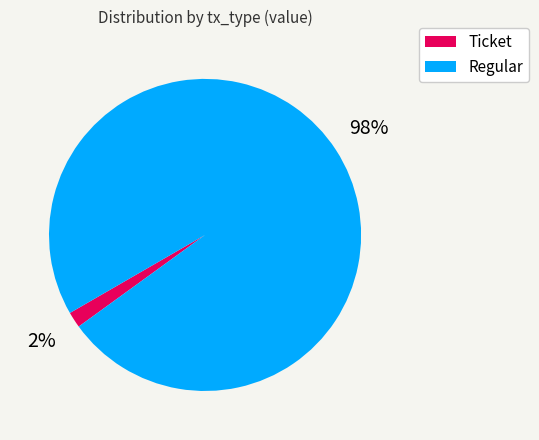

Which slice represents more than half of the pie?

Regular